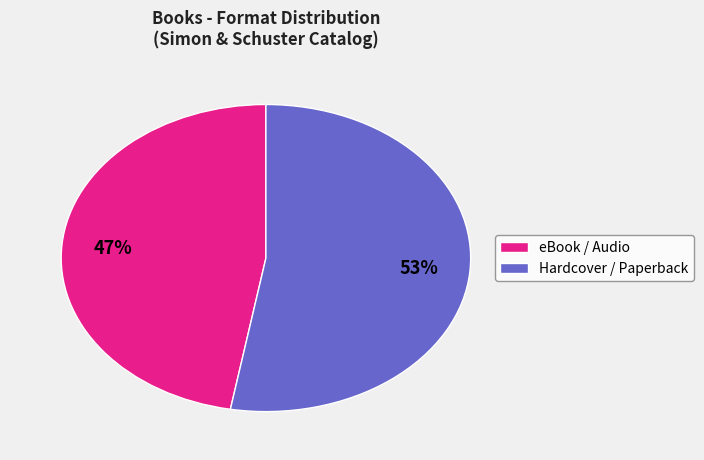

Count the number of slices in the pie.

2